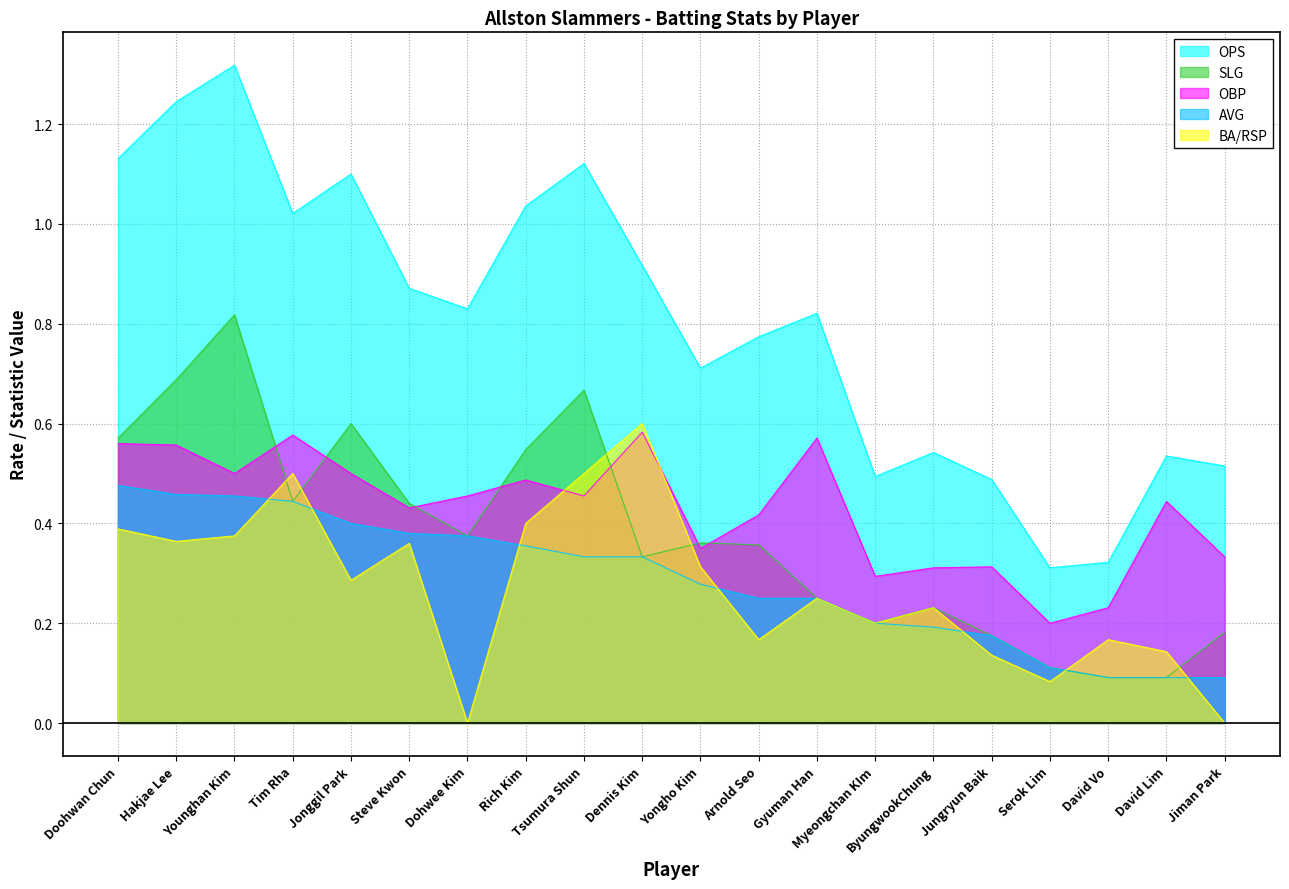

At which category is the sum across all series the highest?

Younghan Kim